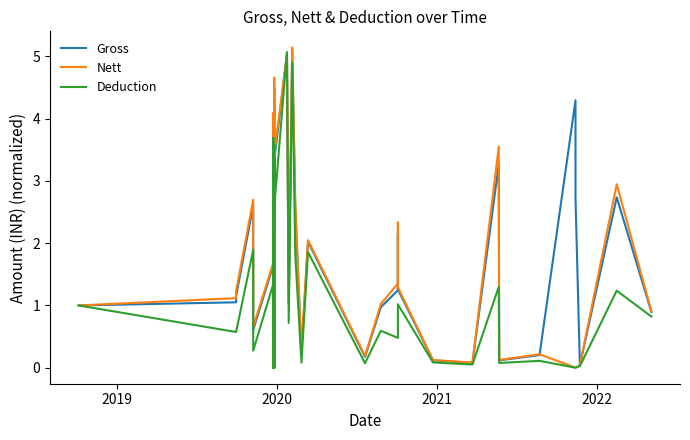

Rank the series by their average value, from highest to lowest.

Gross, Nett, Deduction